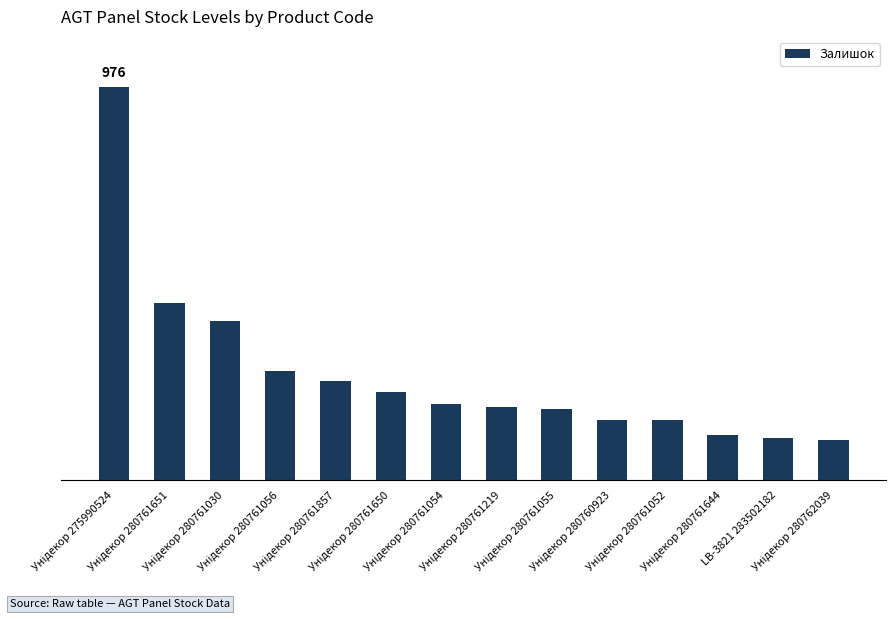

What is the ratio of the value at Унідекор 280762039 to the value at Унідекор 280761219?

0.5